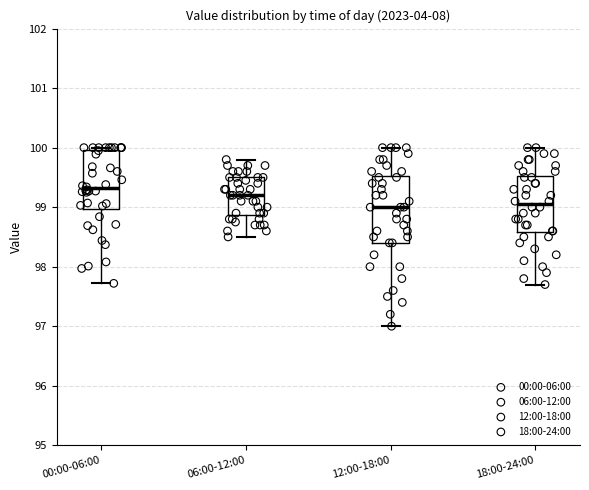

Which box is the tallest, from its lower edge to its upper edge?

12:00-18:00